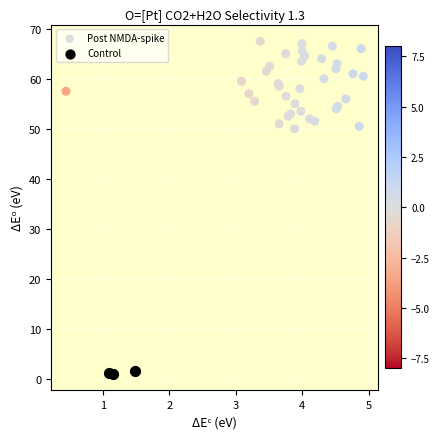

Which series contains the lowest Y value?

Control